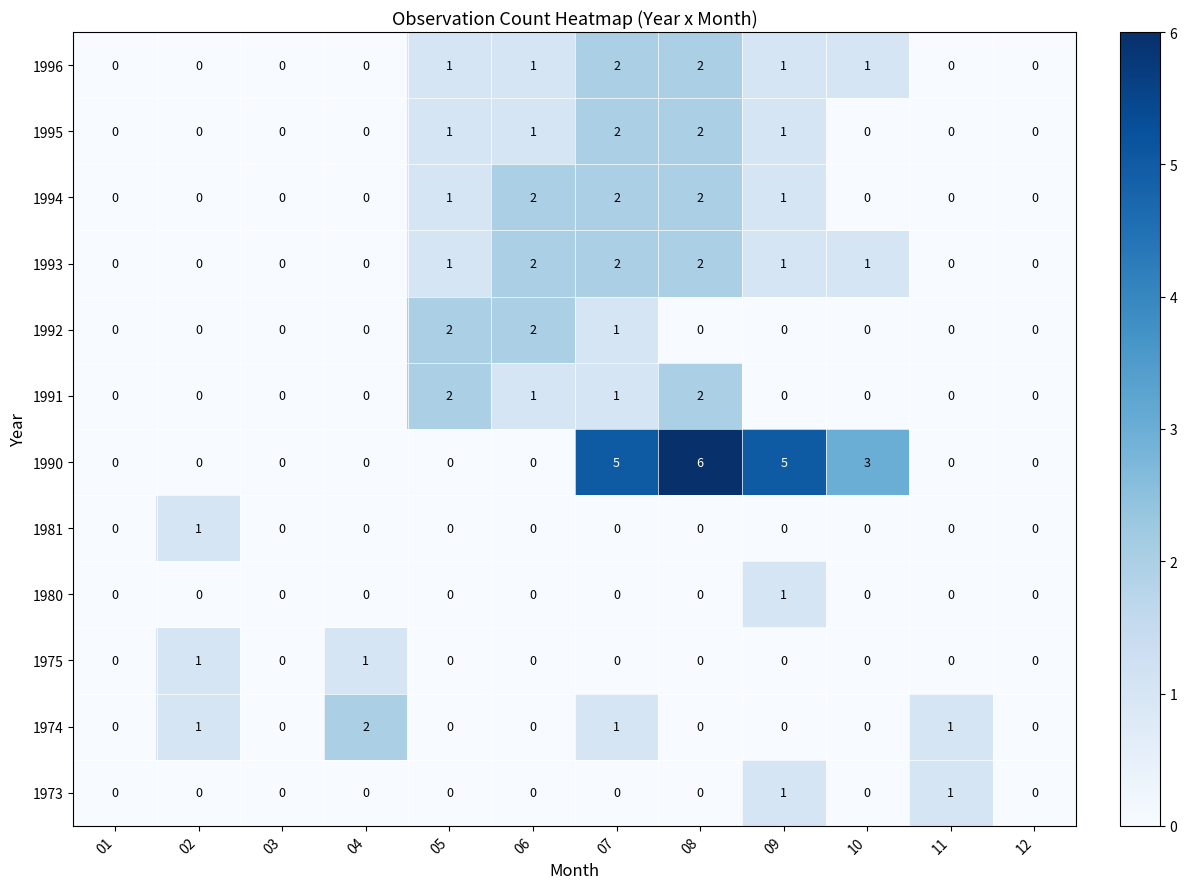

How many 1995 values are between 0 and 1?

10